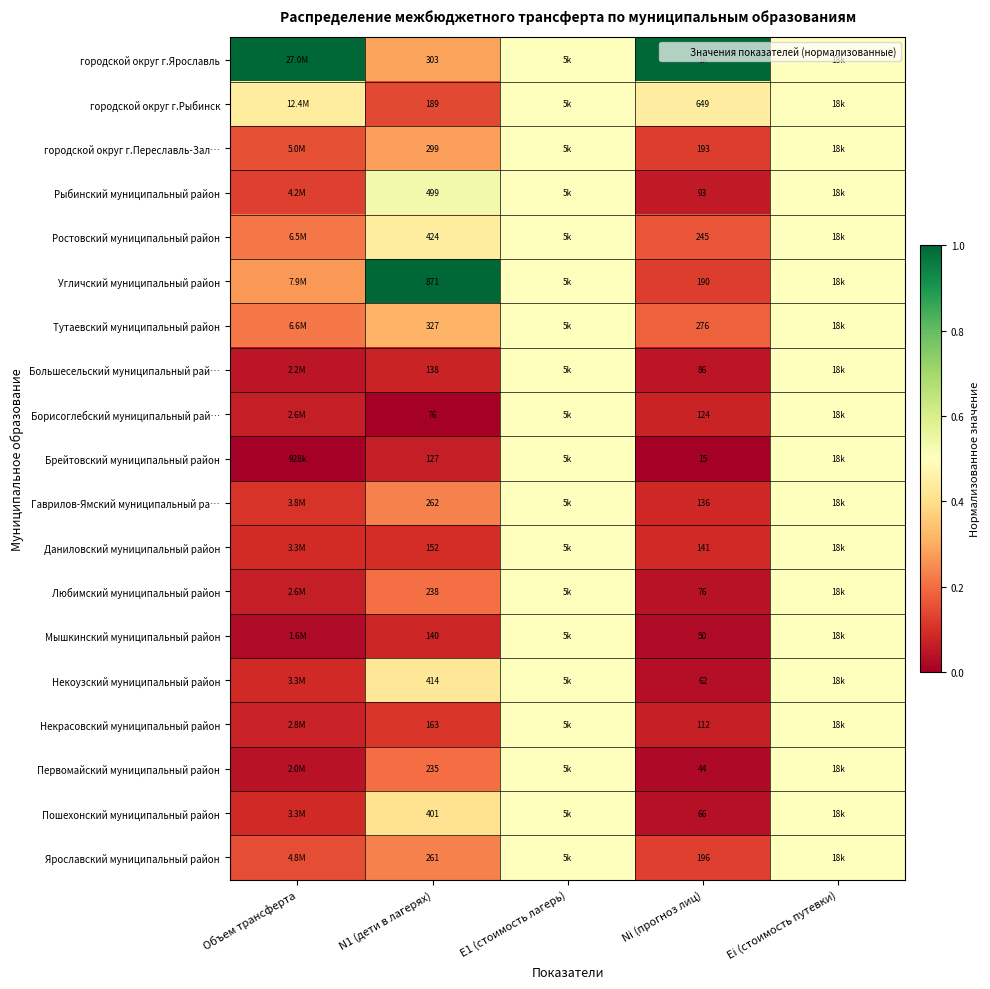

Rank the series by their maximum value, from lowest to highest.

городской округ г.Рыбинск, городской округ г.Переславль-Зал…, Ростовский муниципальный район, Тутаевский муниципальный район, Большесельский муниципальный рай…, Борисоглебский муниципальный рай…, Брейтовский муниципальный район, Гаврилов-Ямский муниципальный ра…, Даниловский муниципальный район, Любимский муниципальный район, Мышкинский муниципальный район, Некоузский муниципальный район, Некрасовский муниципальный район, Первомайский муниципальный район, Пошехонский муниципальный район, Ярославский муниципальный район, Рыбинский муниципальный район, городской округ г.Ярославль, Угличский муниципальный район